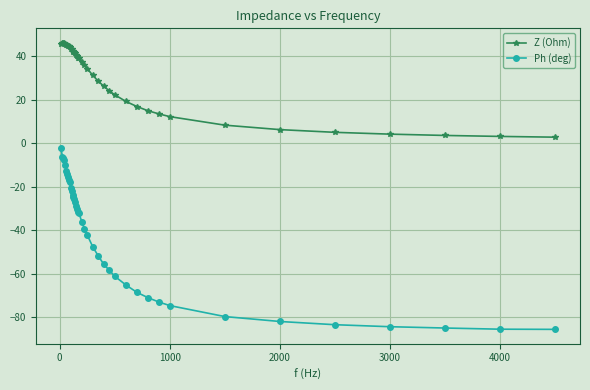

What is the minimum value for Z (Ohm)?

2.8